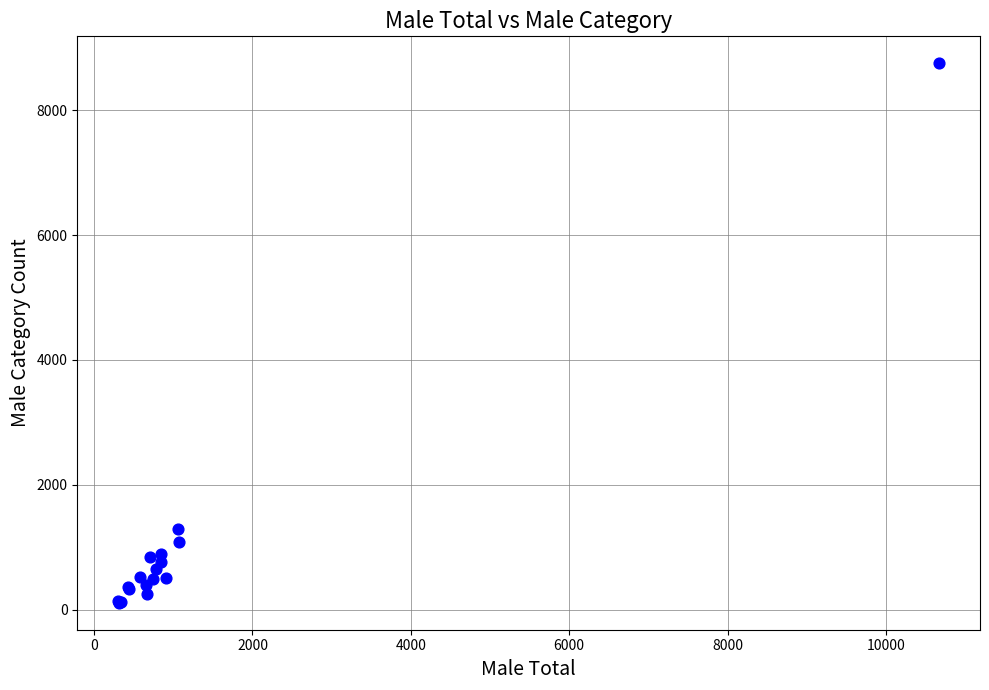

What Y value in the scatter plot is closest to 4431?

1295